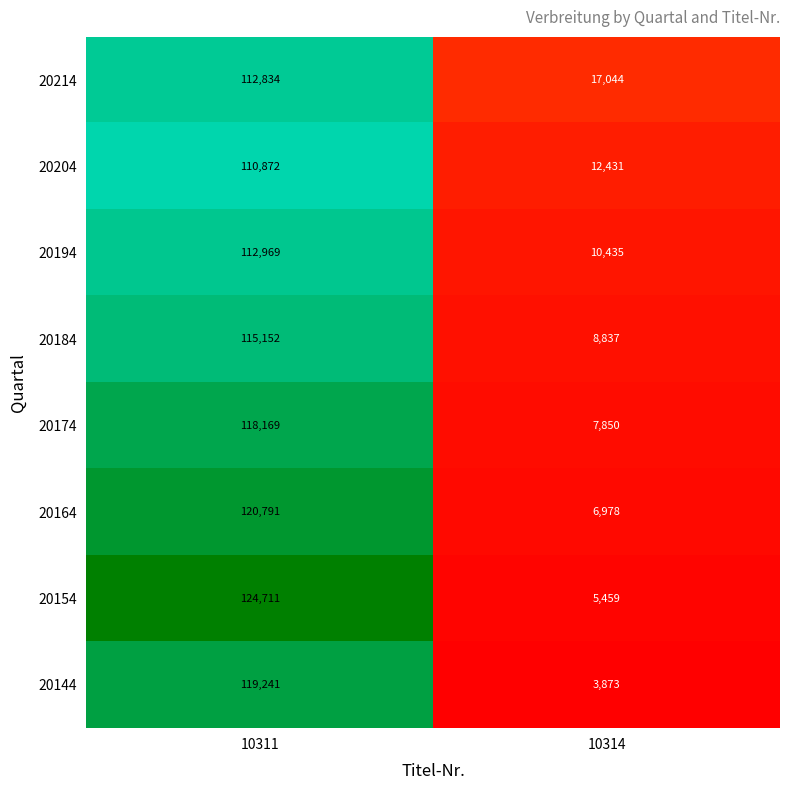

True or false: 20194 has a value of 63414 at 10311.

False